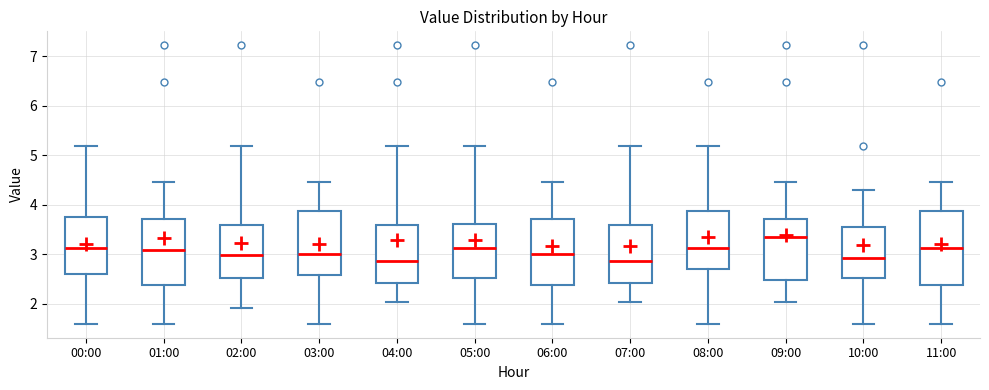

Reading left to right, transcribe this box plot: for each box, give where its median line is, the range the box spans, and where its two whiskers end, as read against the y-axis. The values are not printed on the chart, so give them approximately, as read against the axis.

00:00: median 3.1, box 2.6 to 3.8, whiskers 1.6 to 5.2
01:00: median 3.1, box 2.4 to 3.7, whiskers 1.6 to 4.5
02:00: median 3.0, box 2.5 to 3.6, whiskers 1.9 to 5.2
03:00: median 3.0, box 2.6 to 3.9, whiskers 1.6 to 4.5
04:00: median 2.9, box 2.4 to 3.6, whiskers 2.0 to 5.2
05:00: median 3.1, box 2.5 to 3.6, whiskers 1.6 to 5.2
06:00: median 3.0, box 2.4 to 3.7, whiskers 1.6 to 4.5
07:00: median 2.9, box 2.4 to 3.6, whiskers 2.0 to 5.2
08:00: median 3.1, box 2.7 to 3.9, whiskers 1.6 to 5.2
09:00: median 3.3, box 2.5 to 3.7, whiskers 2.0 to 4.5
10:00: median 2.9, box 2.5 to 3.6, whiskers 1.6 to 4.3
11:00: median 3.1, box 2.4 to 3.9, whiskers 1.6 to 4.5